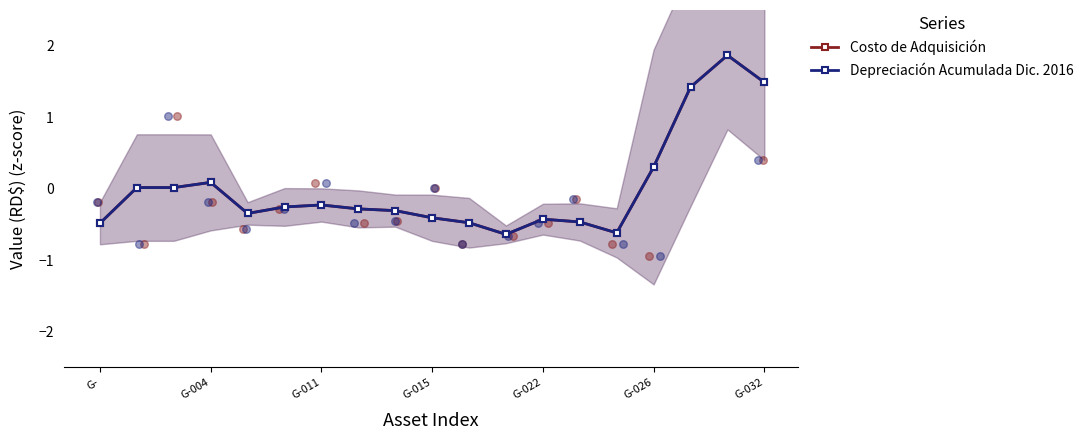

What is the total value across all series at G-022?

-0.7